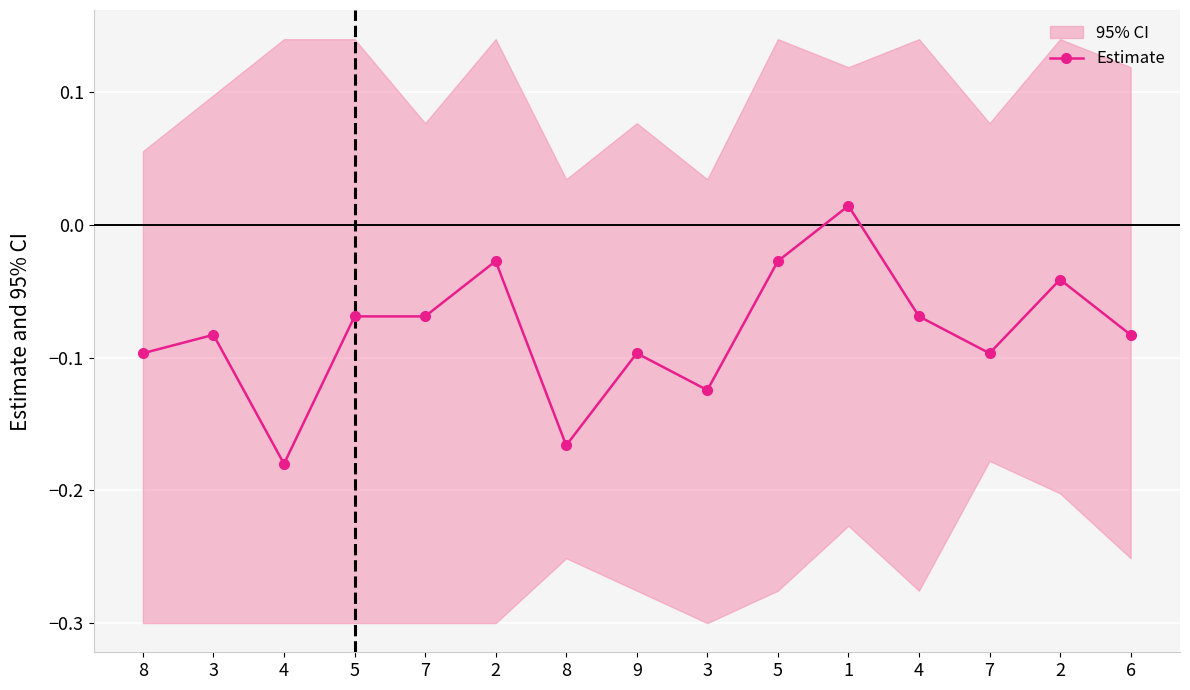

What is the difference between the values at 6 and 2?

0.1